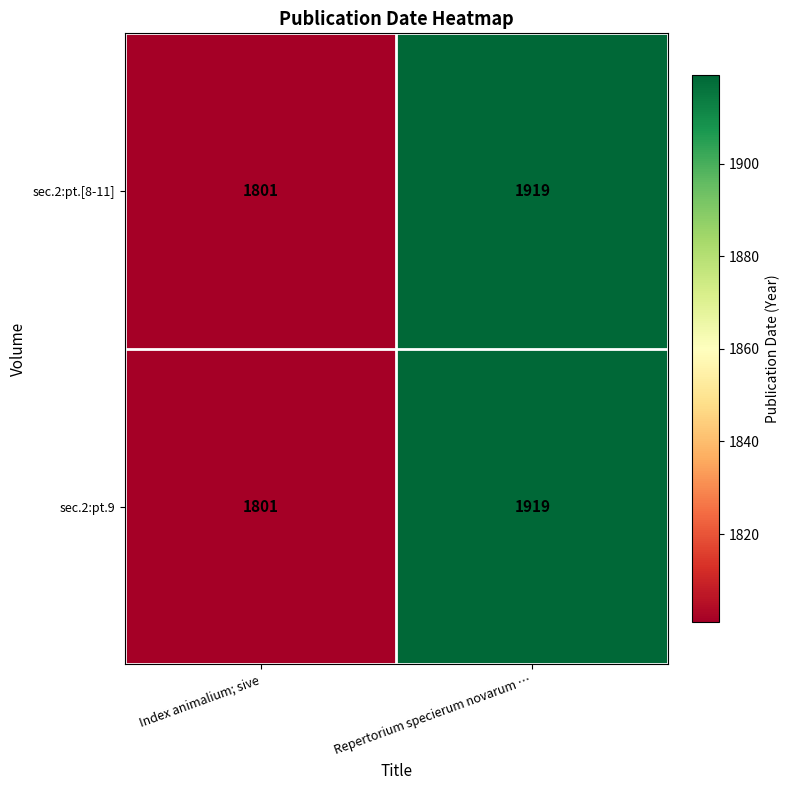

What is the sum of all sec.2:pt.9 values?

3720